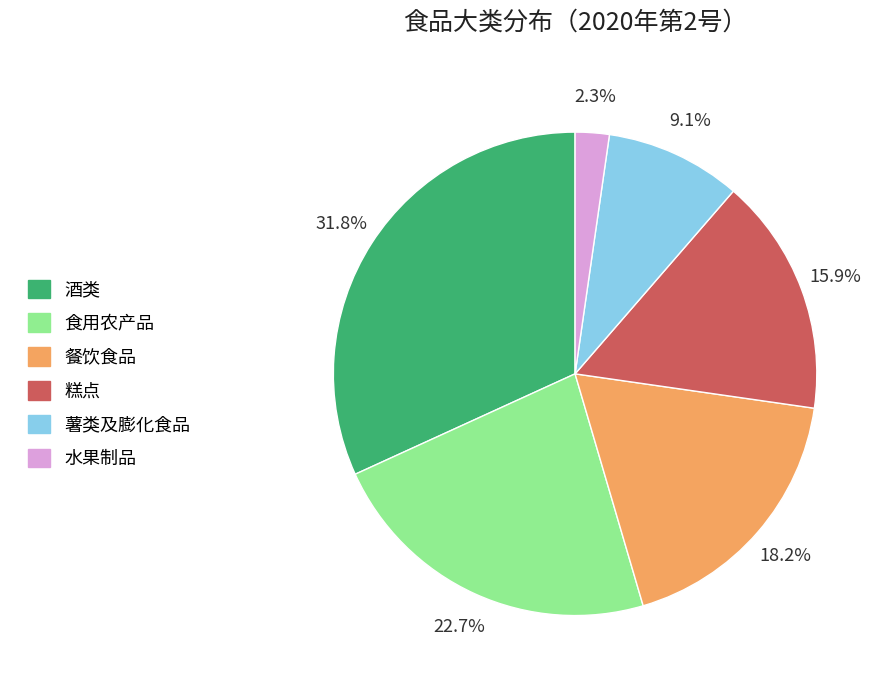

To the nearest percent, what percentage of the pie is 酒类?

32%